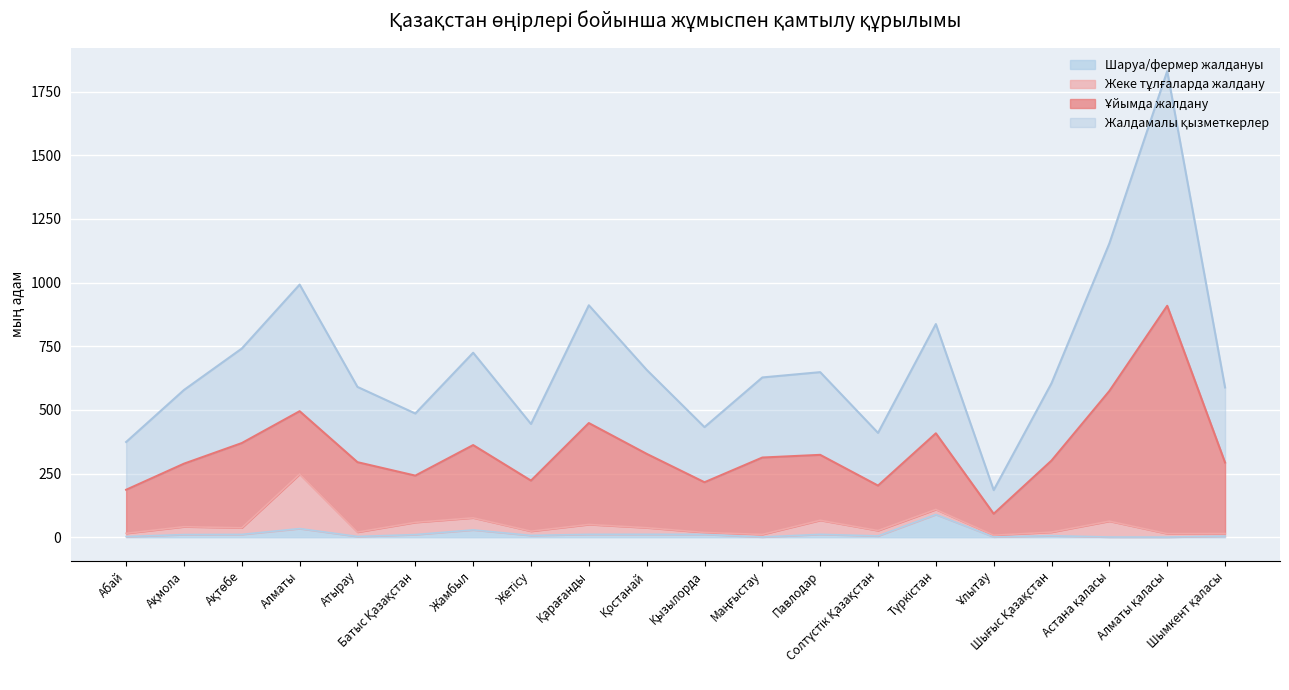

How many data points in Шаруа/фермер жалдануы are above 10?

10